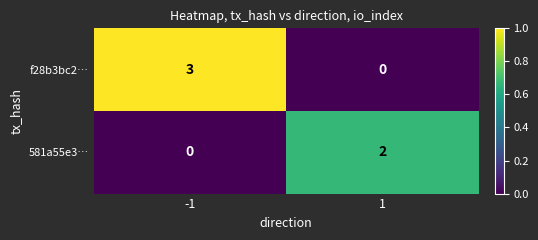

The value of 581a55e3… at -1 is -1. True or false?

False